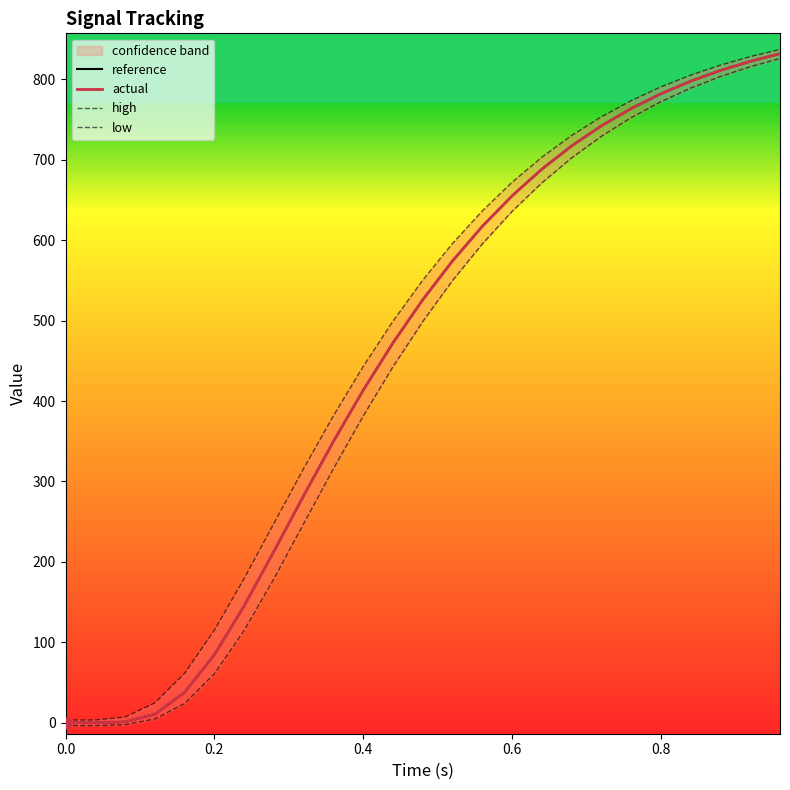

Is it true that actual equals 275.7 at 0.0?

False